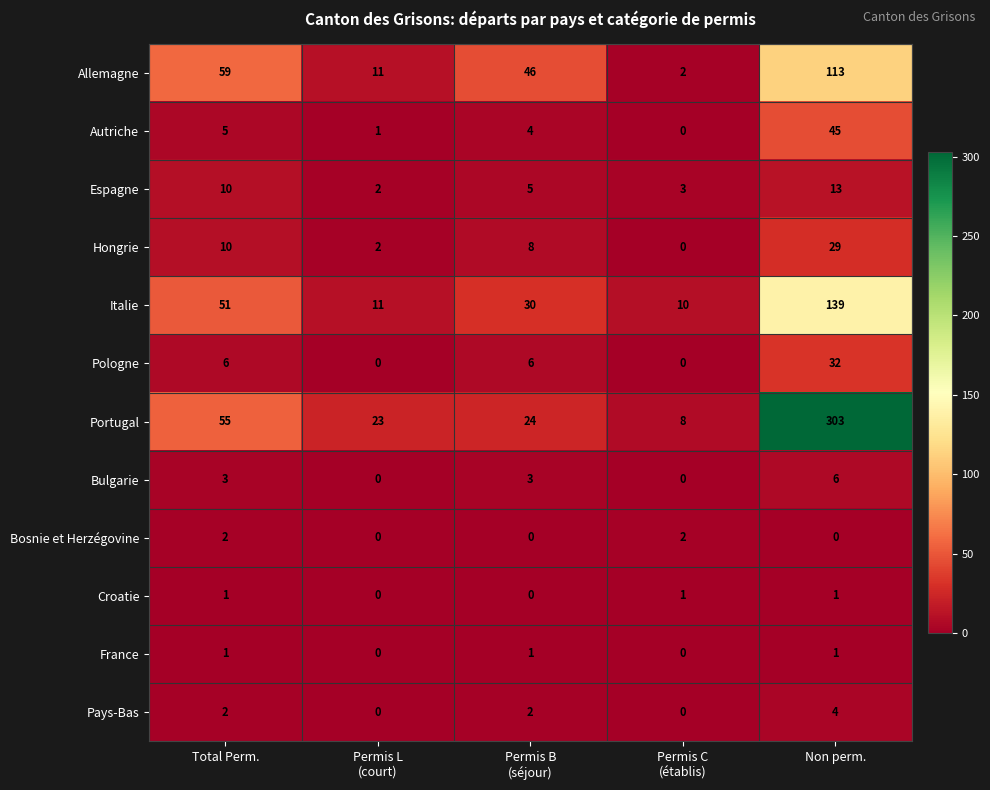

The value of Pologne at Non perm. is 32. True or false?

True